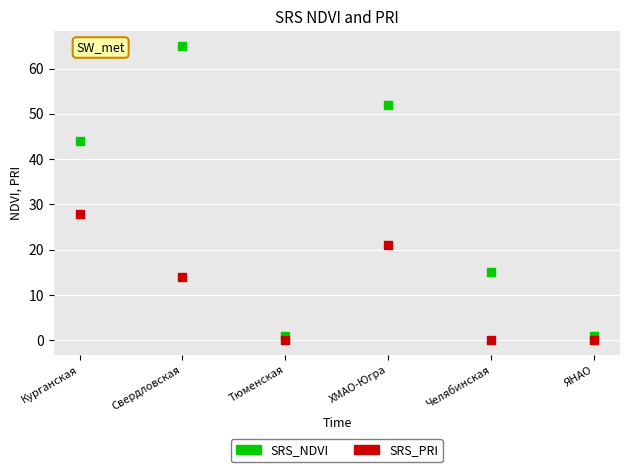

Which series contains the highest Y value?

SRS_NDVI